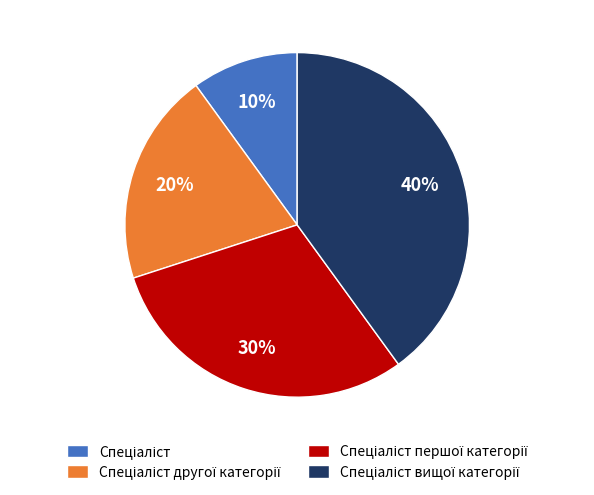

Is there any slice that represents more than half of the pie?

No